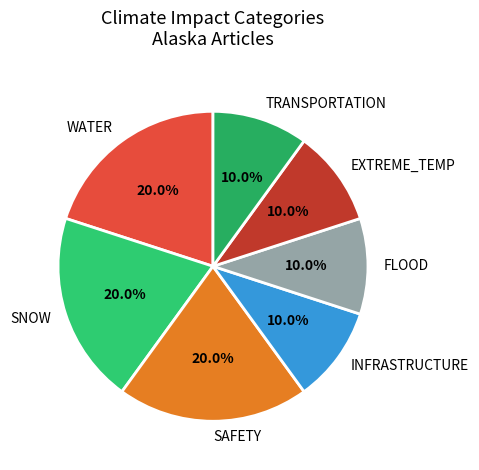

How many segments does this pie chart have?

7